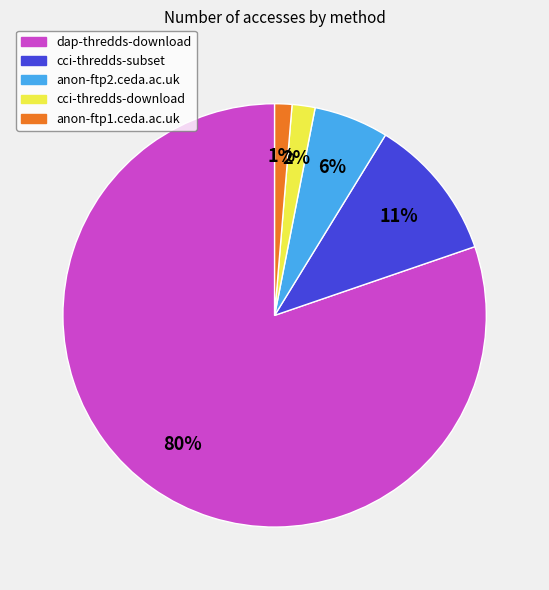

What percentage is the cci-thredds-subset slice, to the nearest percent?

11%